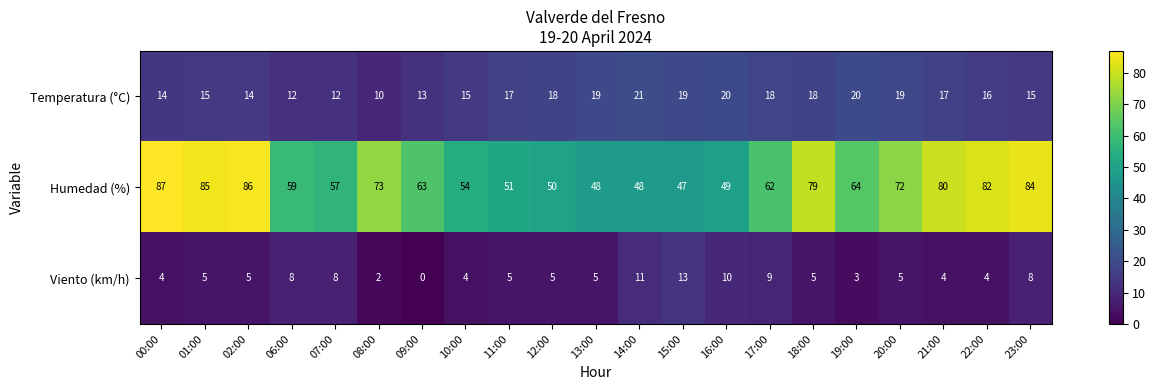

What is the difference between the second highest and minimum values in the Viento (km/h) series?

11